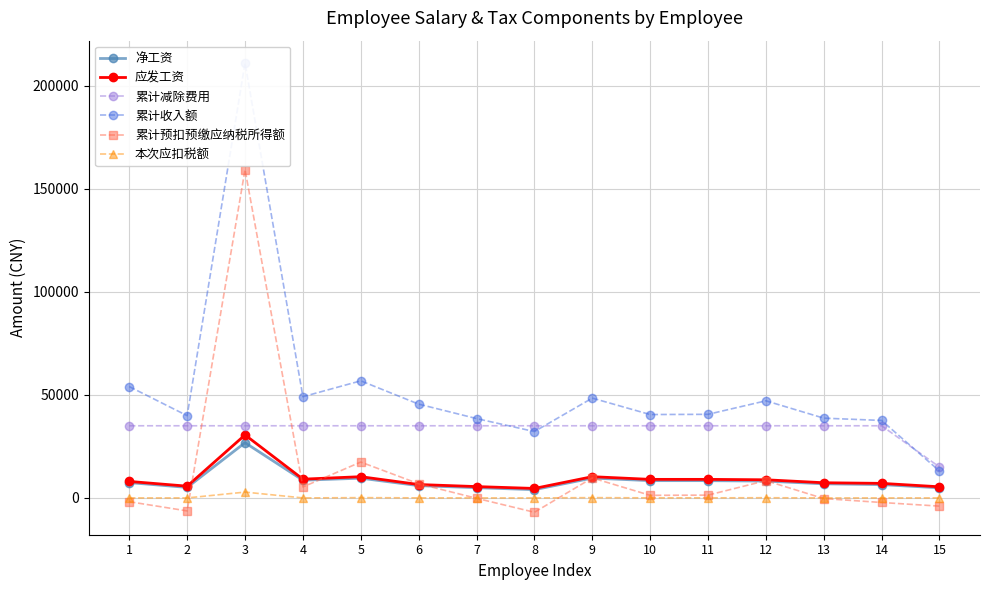

List the labels in order of 应发工资 value, largest first.

3, 5, 9, 4, 10, 11, 12, 1, 13, 14, 6, 2, 7, 15, 8